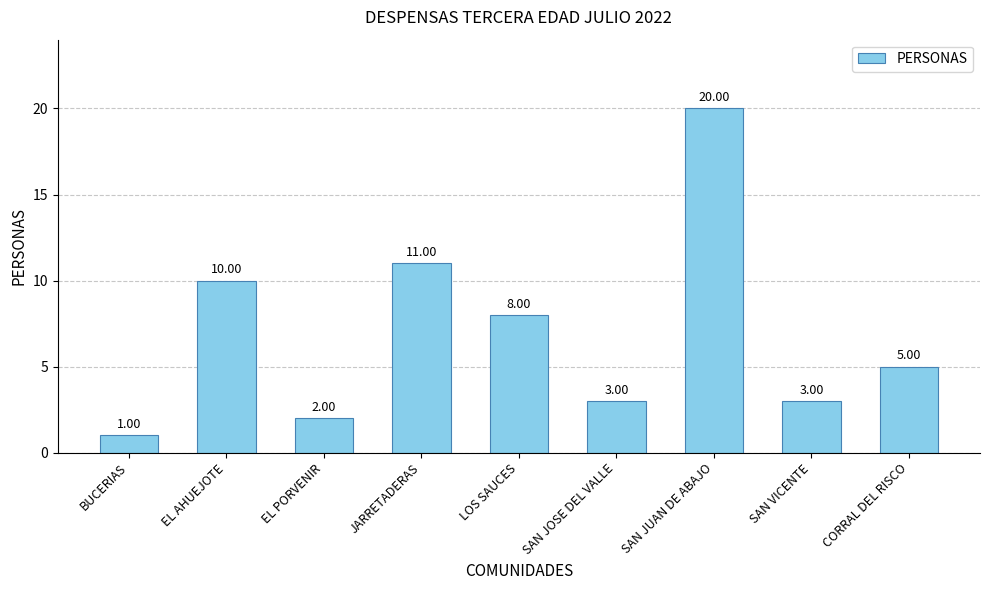

Which has a higher value, BUCERIAS or EL PORVENIR?

EL PORVENIR